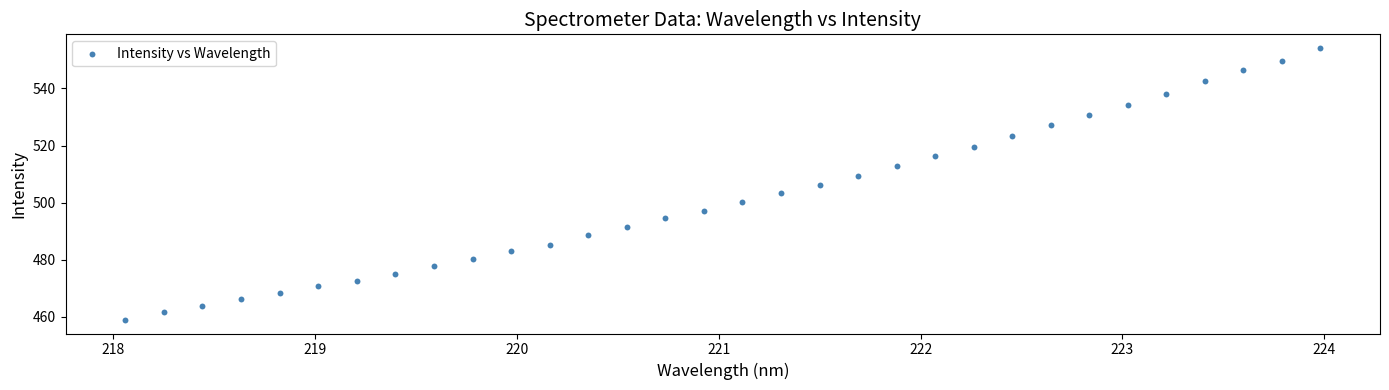

What is the range of Y values (max minus min)?

95.3